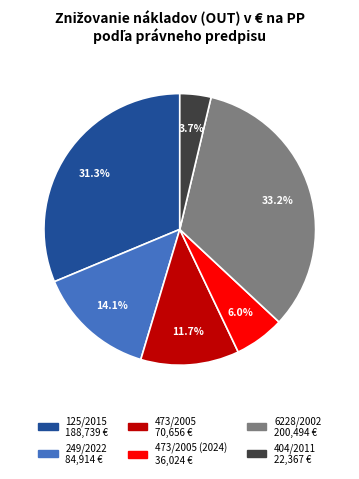

Is there any slice that represents more than half of the pie?

No